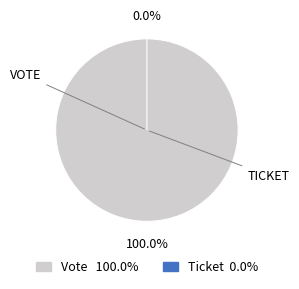

Which slice represents more than half of the pie?

Vote